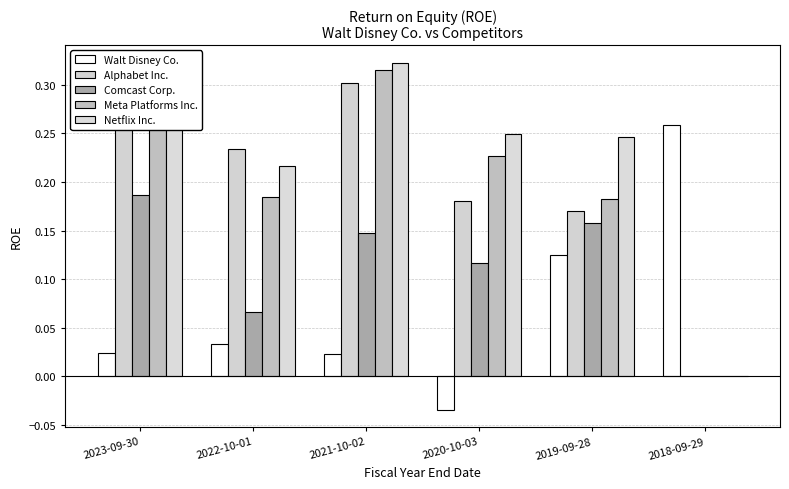

Reading right to left, list all the values displayed in this chart.

Walt Disney Co.: 0.3	0.1	-0.0	0.0	0.0	0.0
Alphabet Inc.: 0.0	0.2	0.2	0.3	0.2	0.3
Comcast Corp.: 0.0	0.2	0.1	0.1	0.1	0.2
Meta Platforms Inc.: 0.0	0.2	0.2	0.3	0.2	0.3
Netflix Inc.: 0.0	0.2	0.2	0.3	0.2	0.3